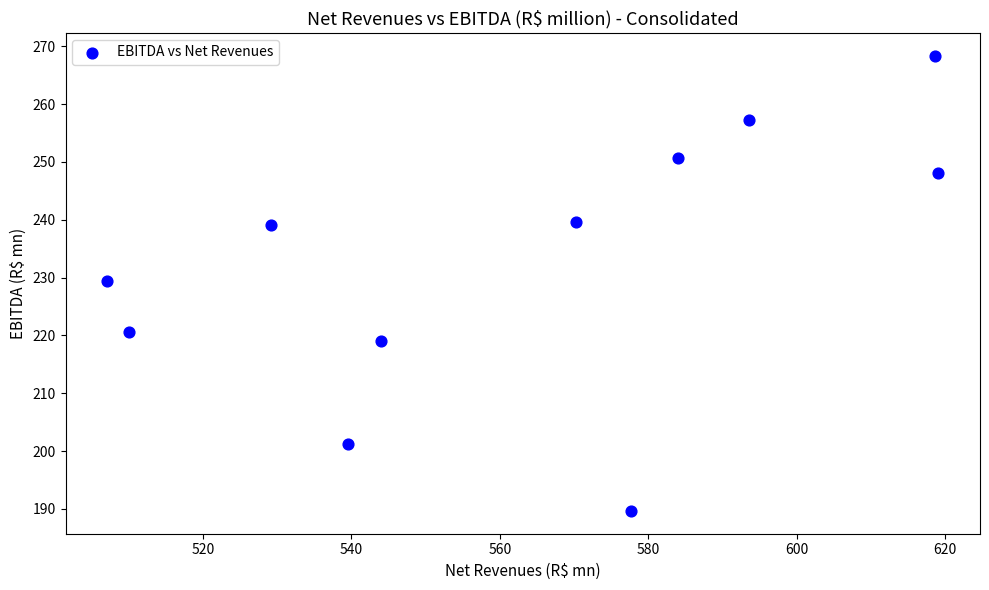

What is the range of X values (max minus min)?

112.0